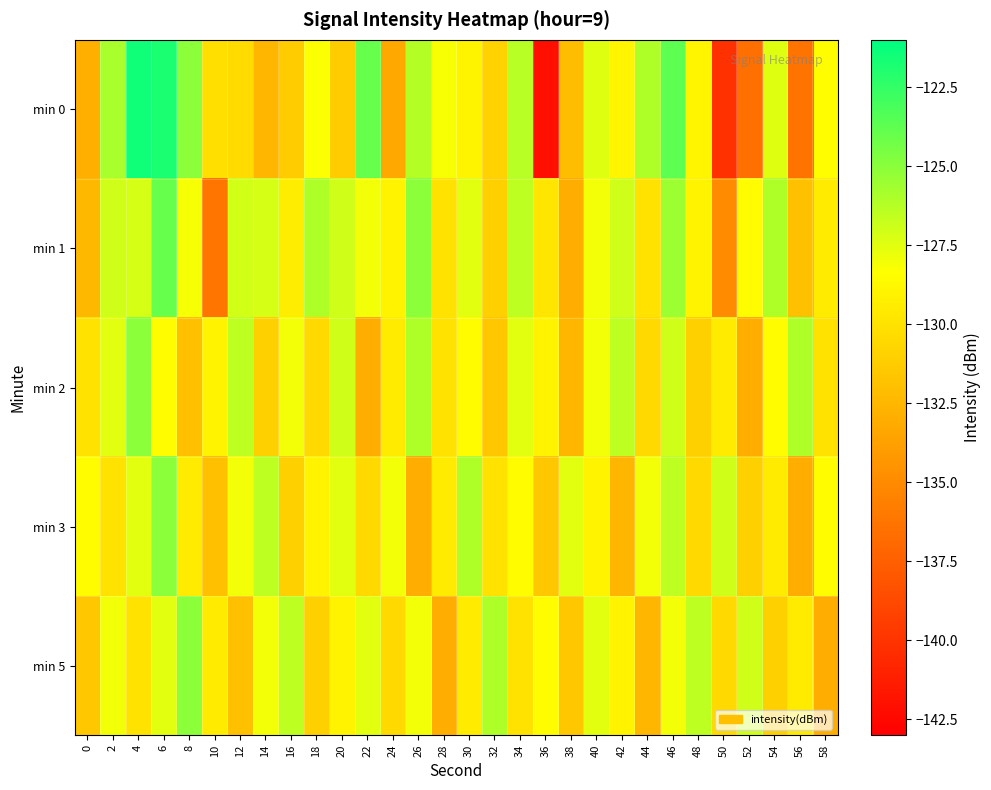

What is the minimum value shown in the chart?

-142.1